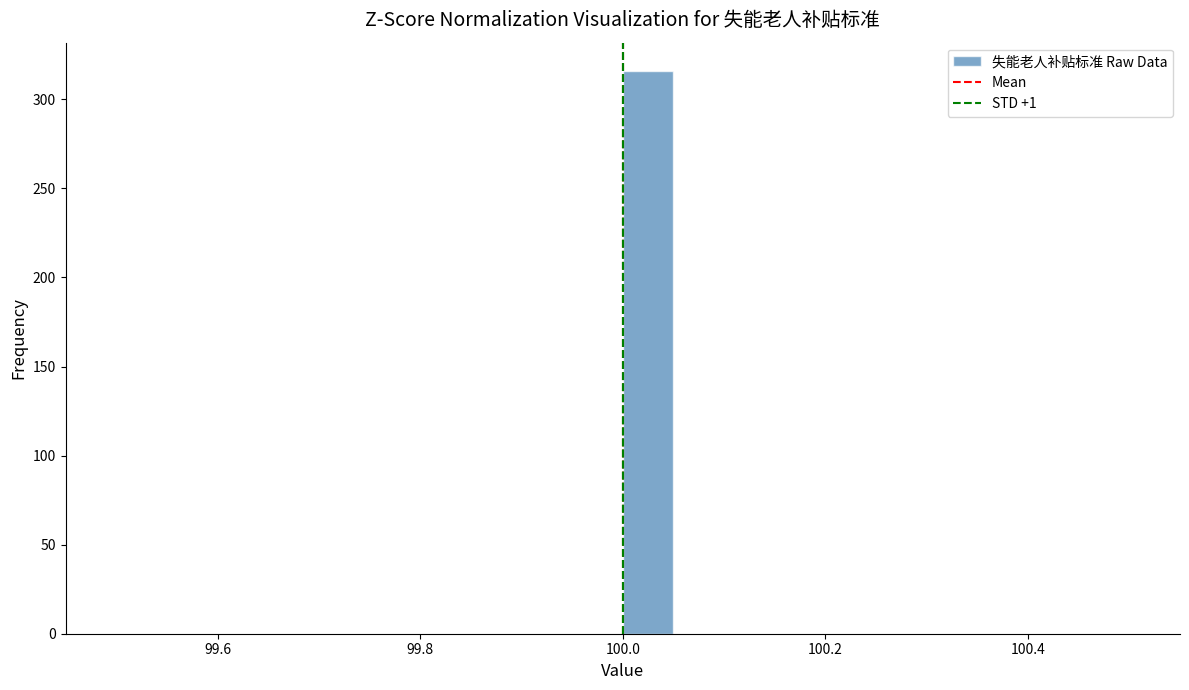

Around what value on the x-axis is the tallest bar? Give the approximate position of its centre, as read against the axis.

100.02